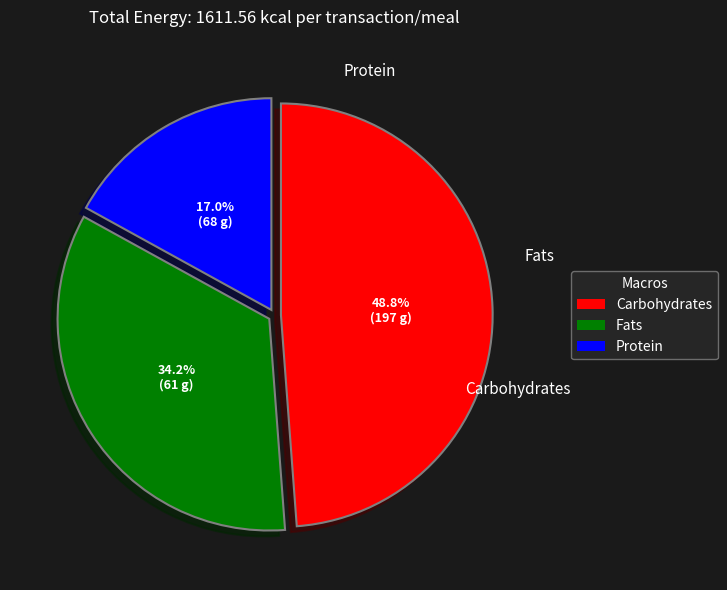

Is there a majority slice in this chart?

No